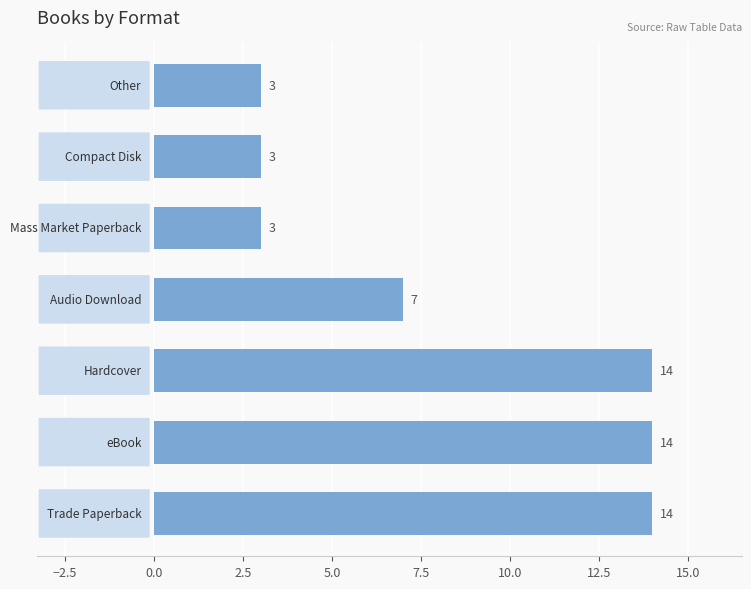

What is the maximum value shown in the chart?

14